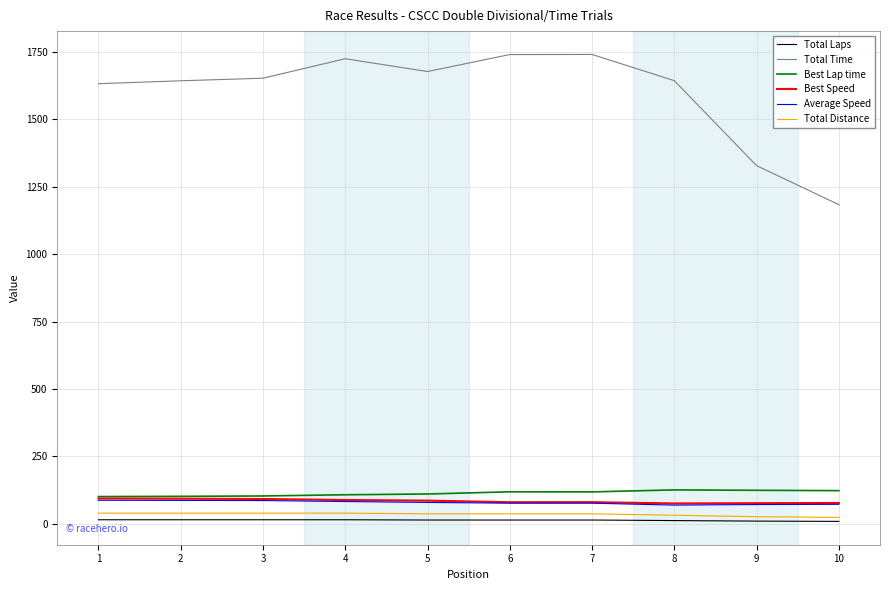

The value of Best Lap time at 4 is 38.3. True or false?

False